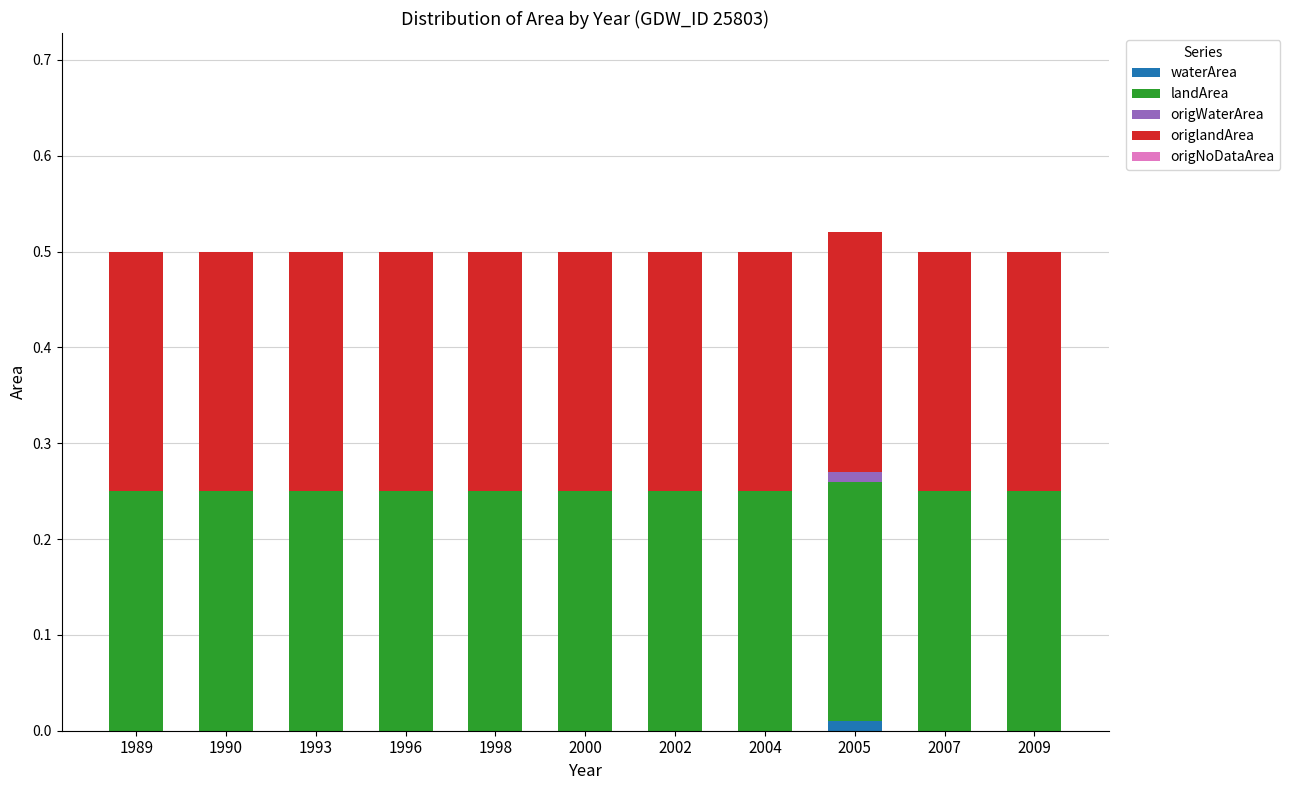

Are the bars horizontal?

No